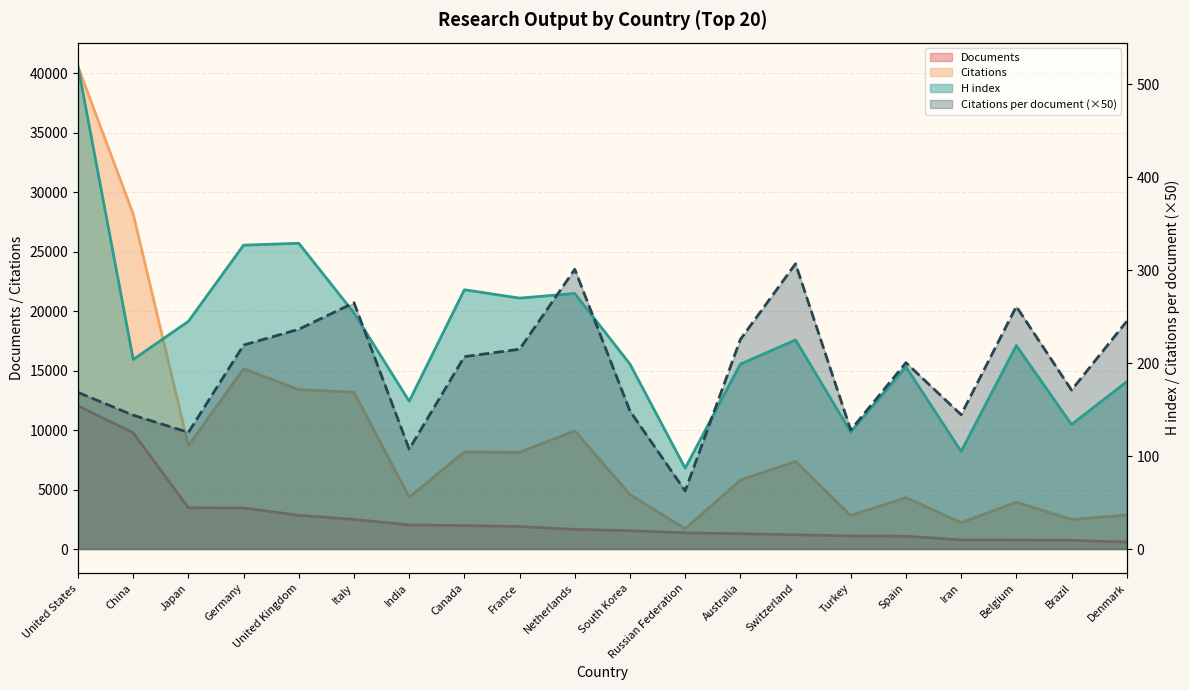

Which series changed the most between Italy and Switzerland?

Citations